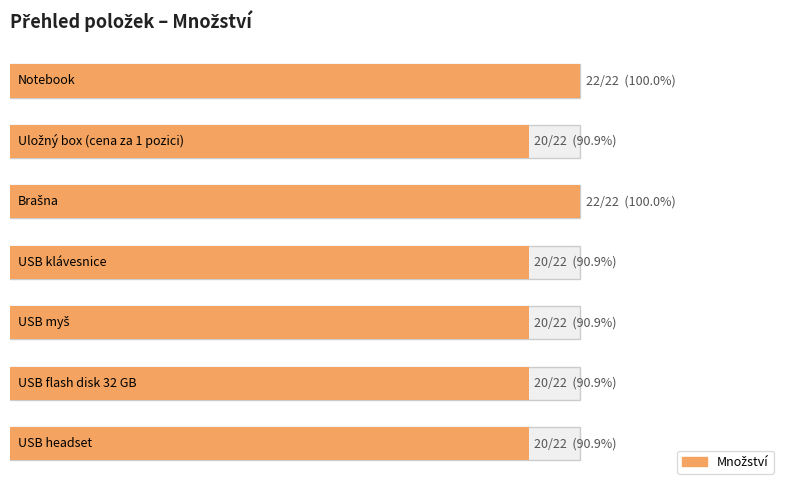

What is the label of the 1st bar from the left?

Notebook